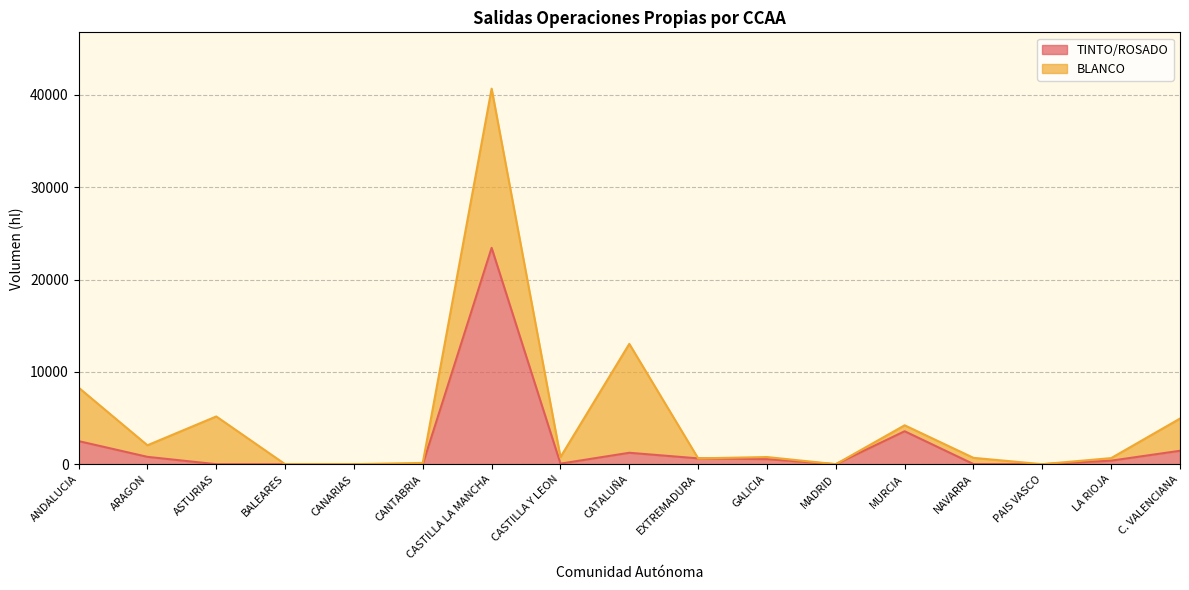

Read the value at GALICIA.

548